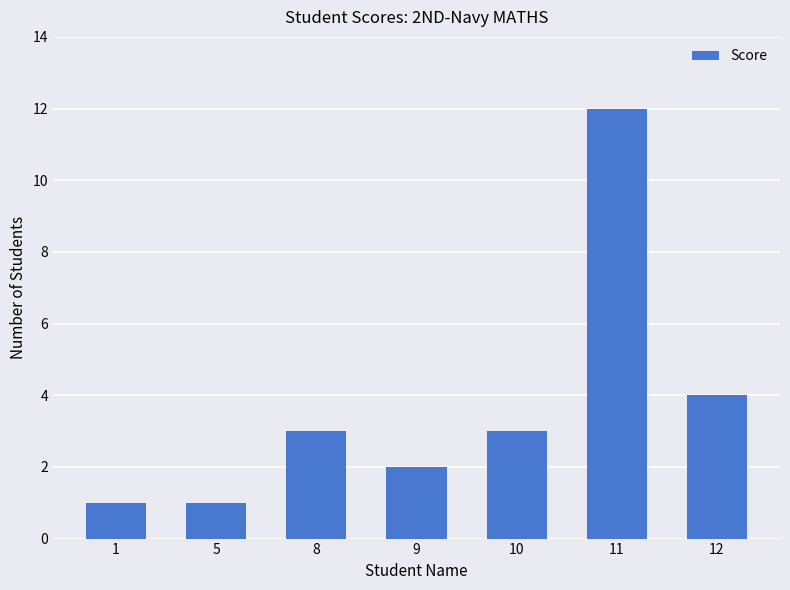

How many distinct data groups are displayed?

1